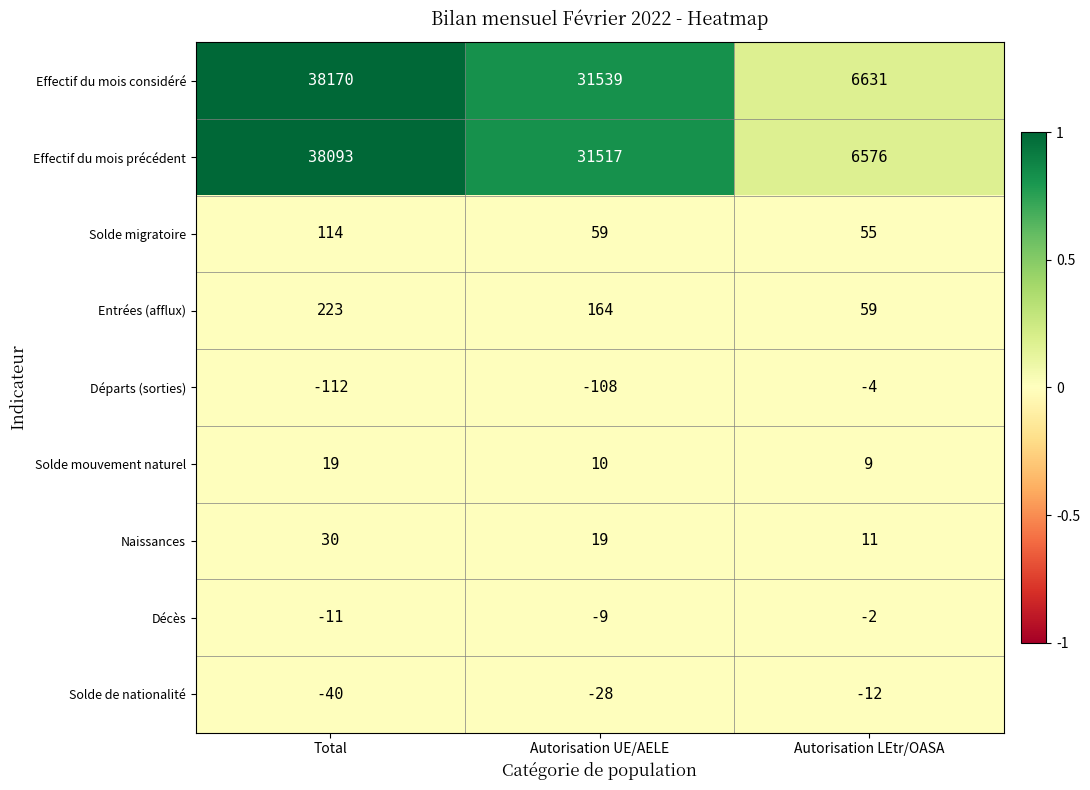

At Autorisation LEtr/OASA, list the series in order from largest to smallest.

Effectif du mois considéré, Effectif du mois précédent, Entrées (afflux), Solde migratoire, Naissances, Solde mouvement naturel, Décès, Départs (sorties), Solde de nationalité